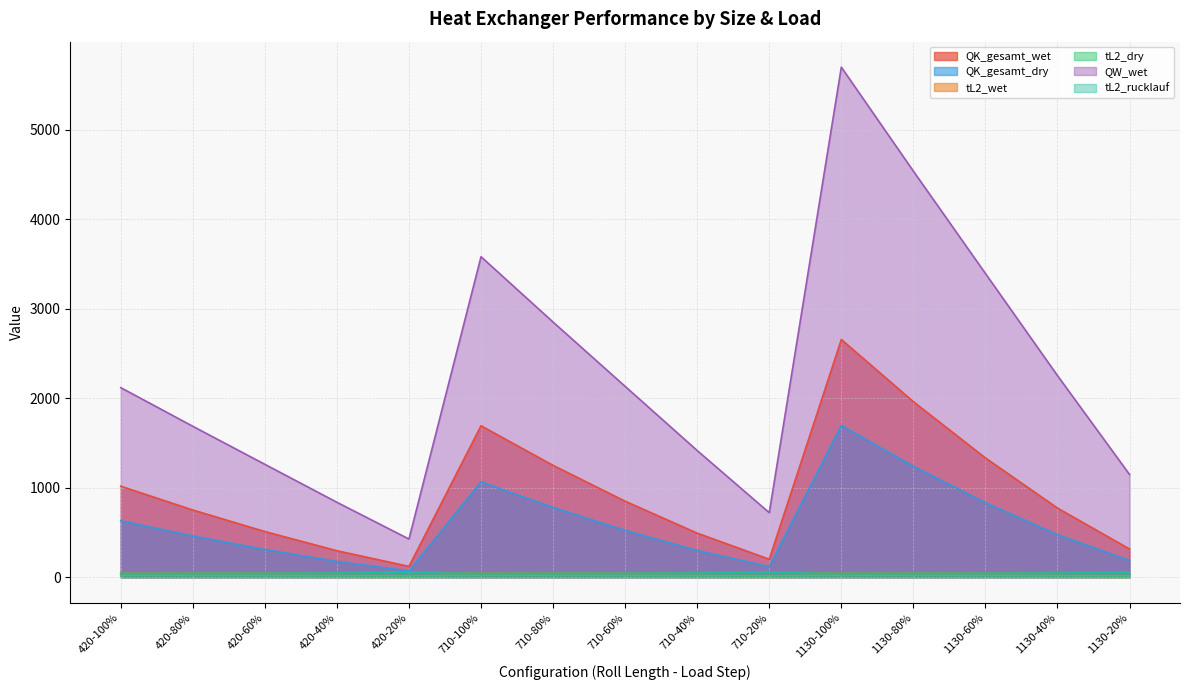

Reading right to left, what are all the values shown in this chart?

QK_gesamt_wet: 1130-20%=314.9	1130-40%=772.7	1130-60%=1333.1	1130-80%=1962.0	1130-100%=2657.3	710-20%=200.6	710-40%=492.3	710-60%=849.3	710-80%=1250.0	710-100%=1693.0	420-20%=120.6	420-40%=295.8	420-60%=510.4	420-80%=751.2	420-100%=1017.4
QK_gesamt_dry: 1130-20%=188.2	1130-40%=474.9	1130-60%=833.3	1130-80%=1241.1	1130-100%=1696.8	710-20%=118.3	710-40%=298.4	710-60%=523.6	710-80%=779.8	710-100%=1066.1	420-20%=70.0	420-40%=176.5	420-60%=309.7	420-80%=461.3	420-100%=630.7
tL2_wet: 1130-20%=54.0	1130-40%=50.2	1130-60%=48.0	1130-80%=46.5	1130-100%=45.4	710-20%=53.9	710-40%=50.0	710-60%=47.9	710-80%=46.4	710-100%=45.3	420-20%=53.7	420-40%=49.9	420-60%=47.7	420-80%=46.3	420-100%=45.1
tL2_dry: 1130-20%=16.4	1130-40%=17.8	1130-60%=18.7	1130-80%=19.4	1130-100%=20.0	710-20%=16.4	710-40%=17.8	710-60%=18.7	710-80%=19.4	710-100%=20.0	420-20%=16.4	420-40%=17.8	420-60%=18.7	420-80%=19.4	420-100%=20.0
QW_wet: 1130-20%=1147.6	1130-40%=2253.3	1130-60%=3395.2	1130-80%=4539.5	1130-100%=5702.1	710-20%=721.0	710-40%=1415.8	710-60%=2133.2	710-80%=2852.3	710-100%=3582.8	420-20%=426.5	420-40%=837.5	420-60%=1261.9	420-80%=1687.2	420-100%=2119.4
tL2_rucklauf: 1130-20%=50.8	1130-40%=47.2	1130-60%=45.2	1130-80%=43.8	1130-100%=42.8	710-20%=50.7	710-40%=47.1	710-60%=45.1	710-80%=43.7	710-100%=42.6	420-20%=50.5	420-40%=47.0	420-60%=44.9	420-80%=43.6	420-100%=42.5